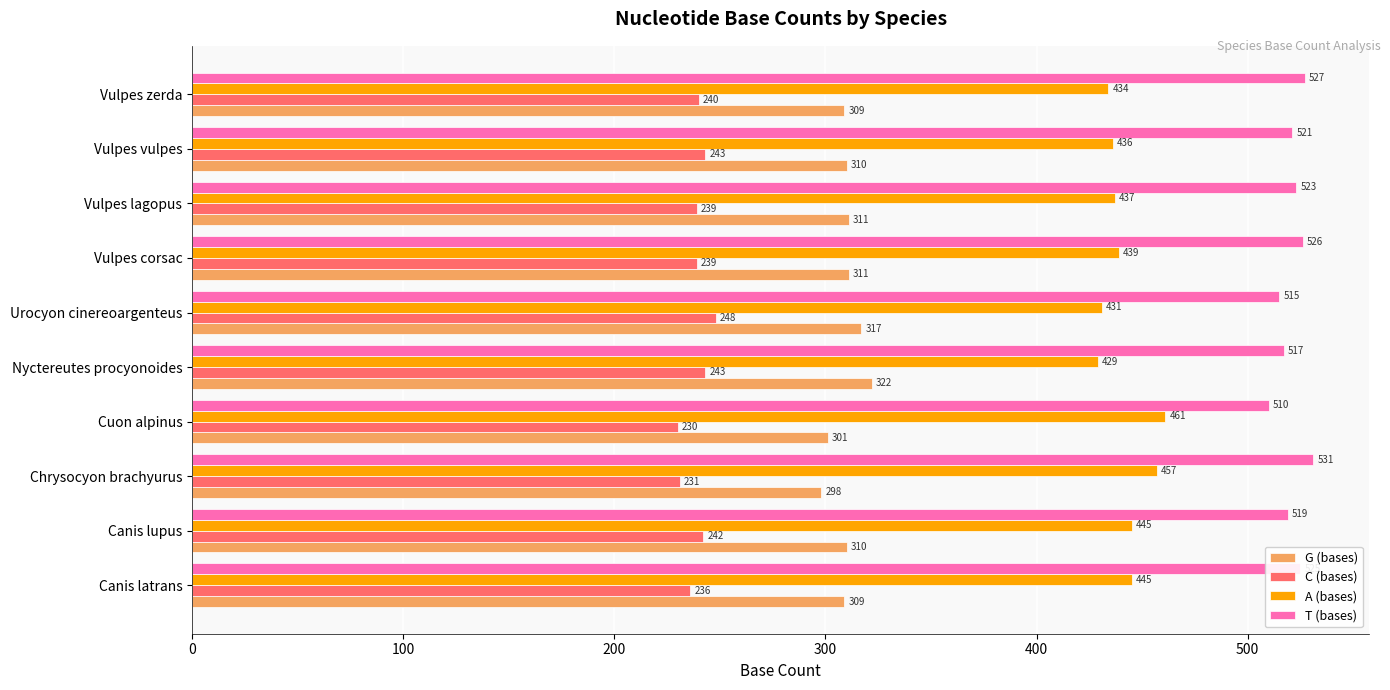

At which label does G (bases) reach its peak?

Nyctereutes procyonoides